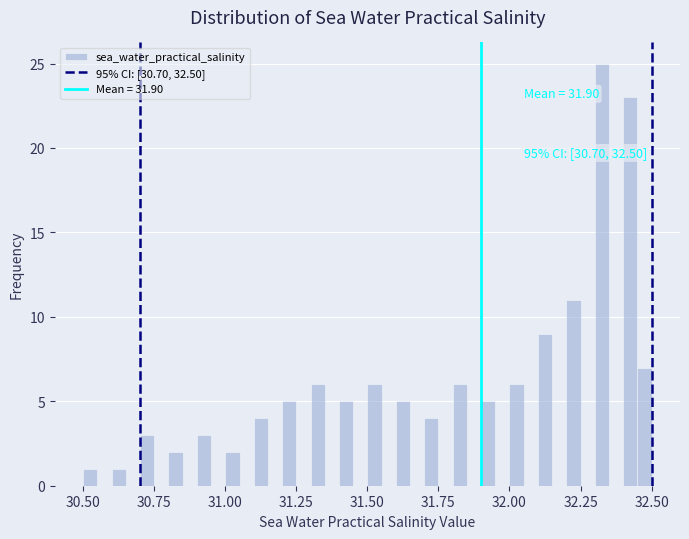

Read against the x-axis, roughly where is the centre of the tallest bar?

32.35